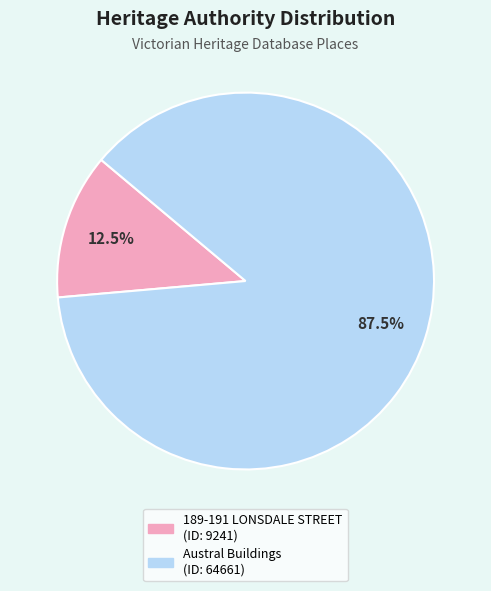

Which has a higher value, Austral Buildings or 189-191 LONSDALE STREET?

Austral Buildings